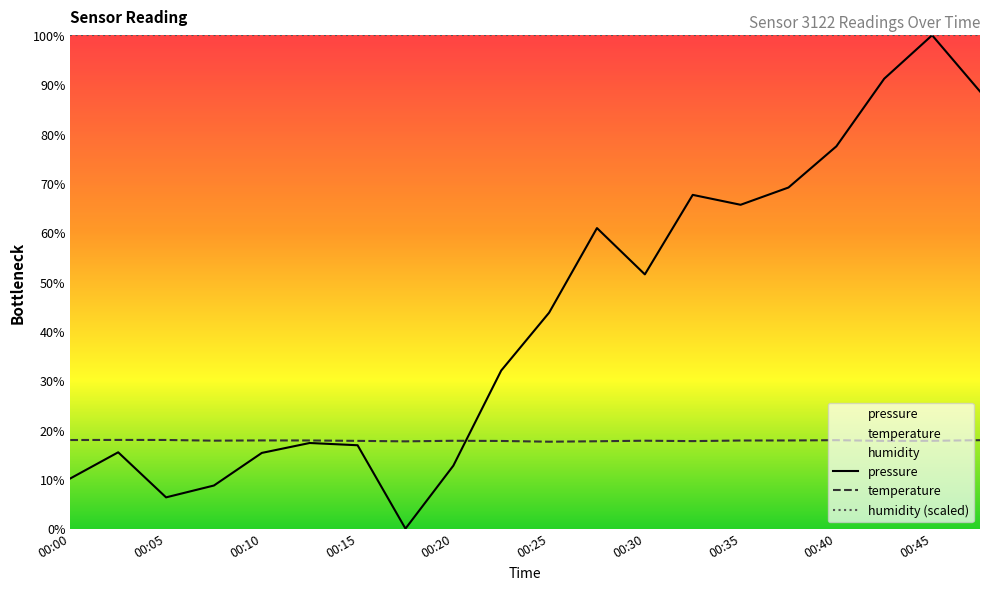

True or false: temperature has more than 0 points higher than both neighbors.

True